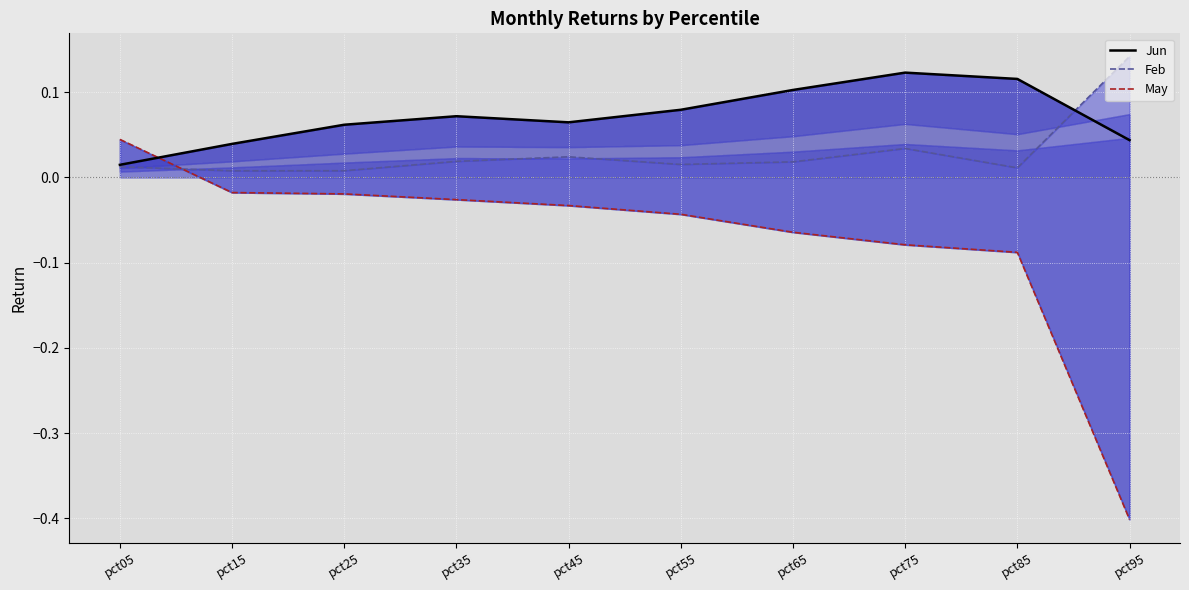

How many points are higher than both their immediate neighbors (excluding endpoints)?

2